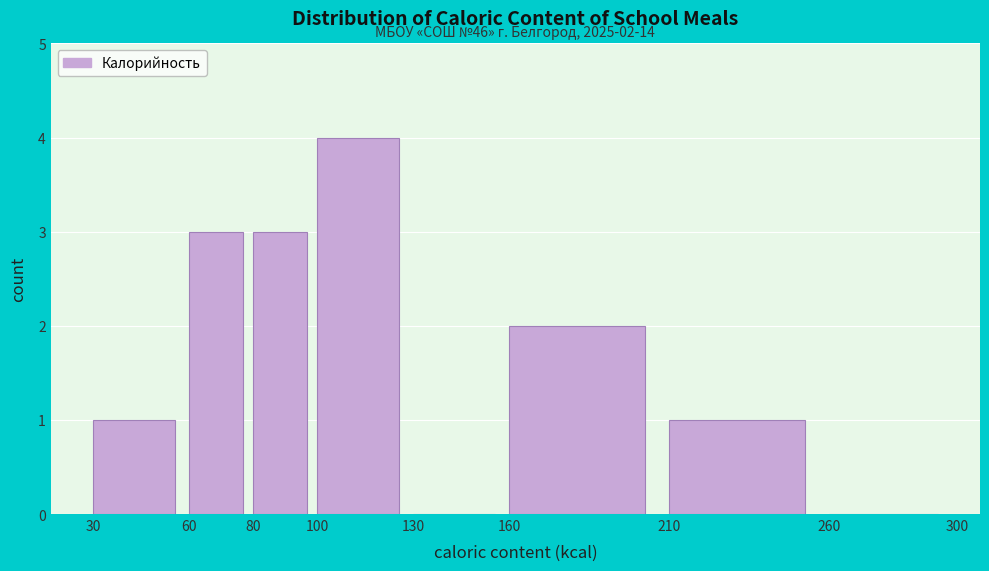

Which range on the x-axis has the tallest bar?

100 to 130